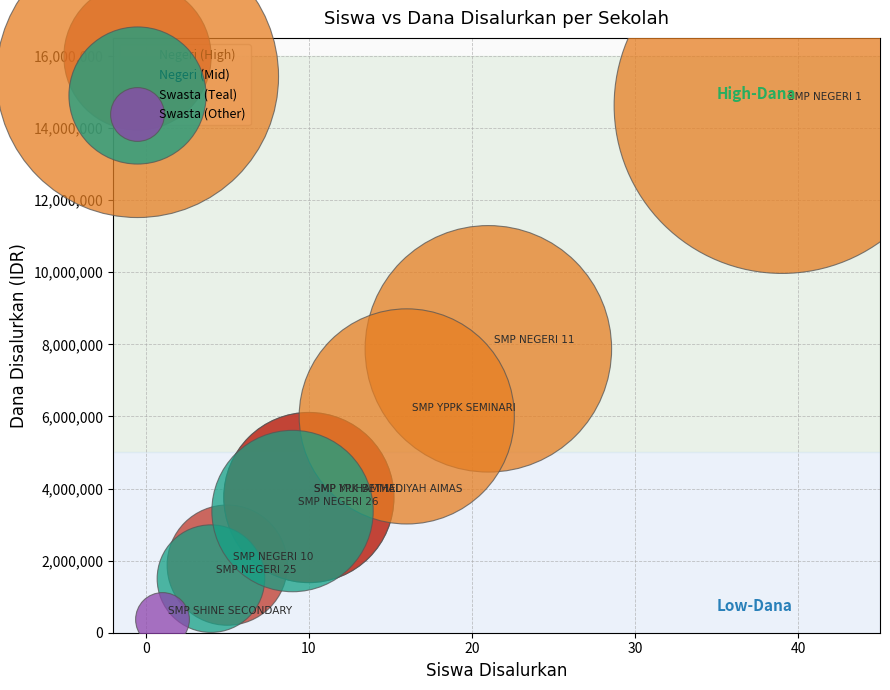

Which series reaches the minimum Y coordinate?

Swasta (Other)